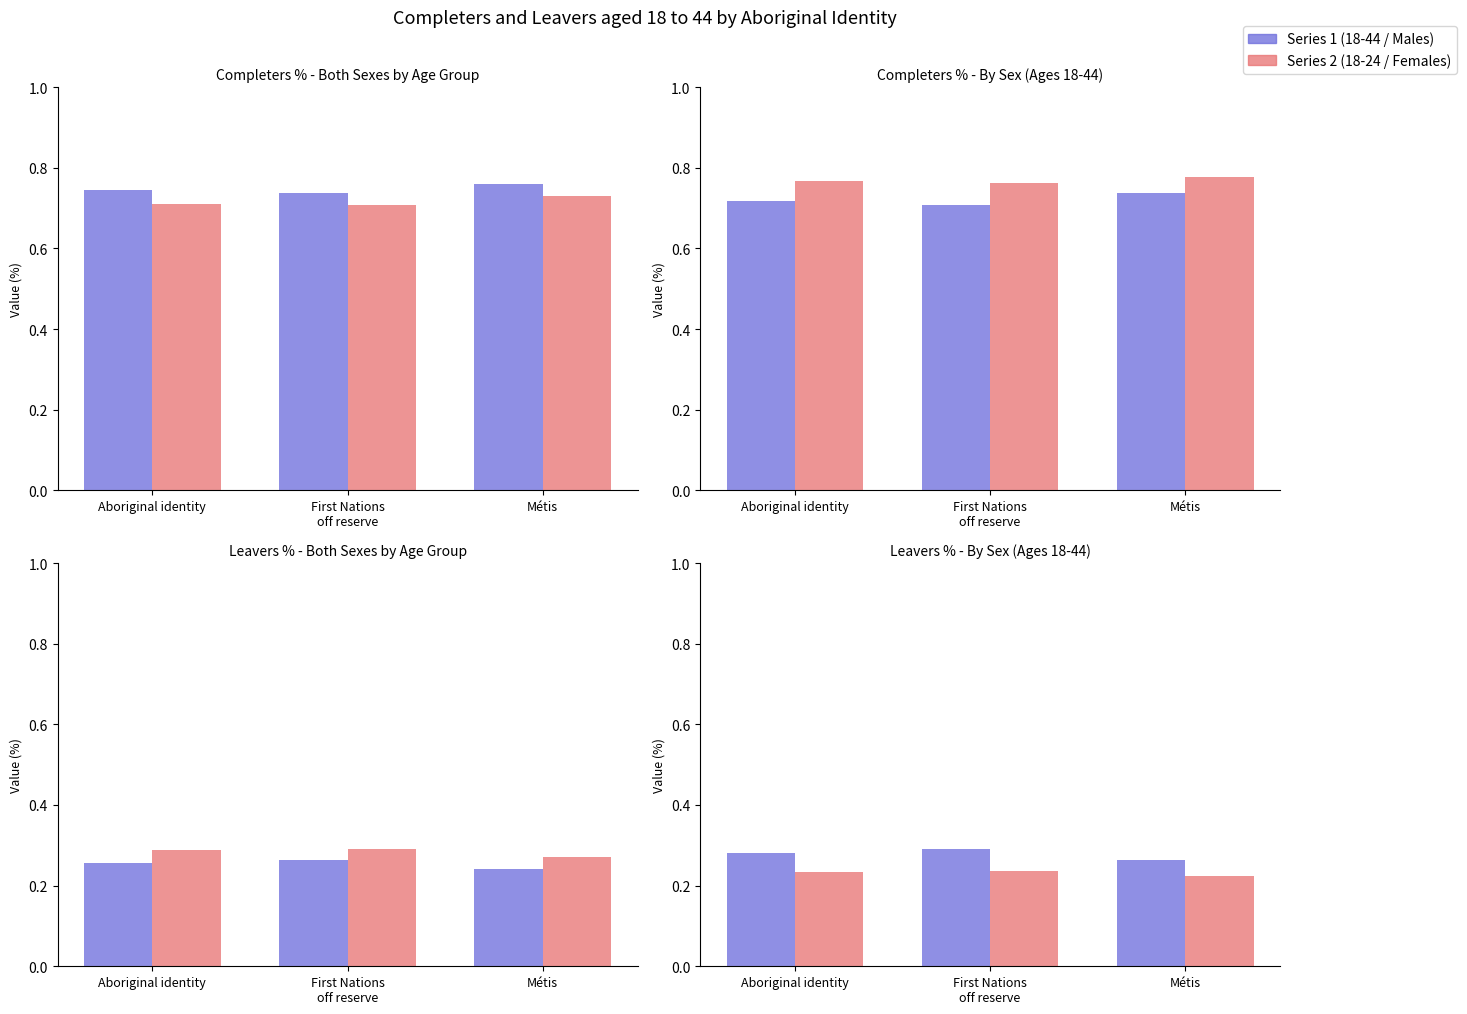

Where does the Males 18-44 series first go above 28?

Aboriginal identity